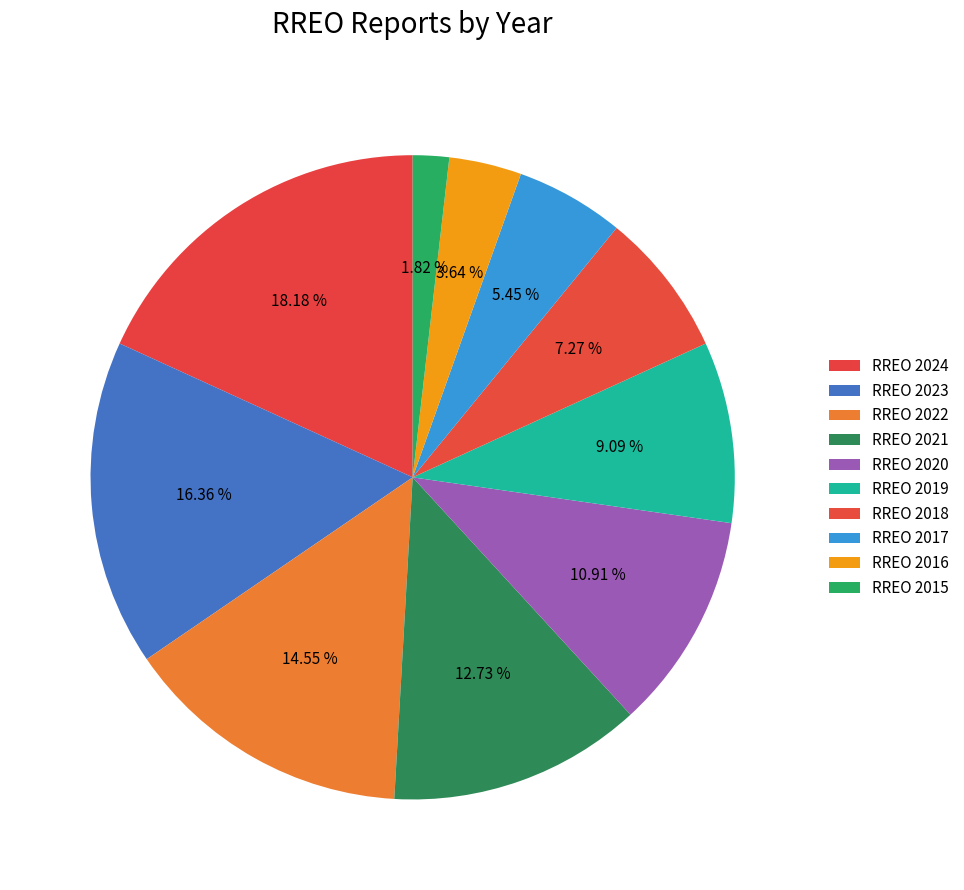

What is the smallest slice in the pie chart?

RREO 2015